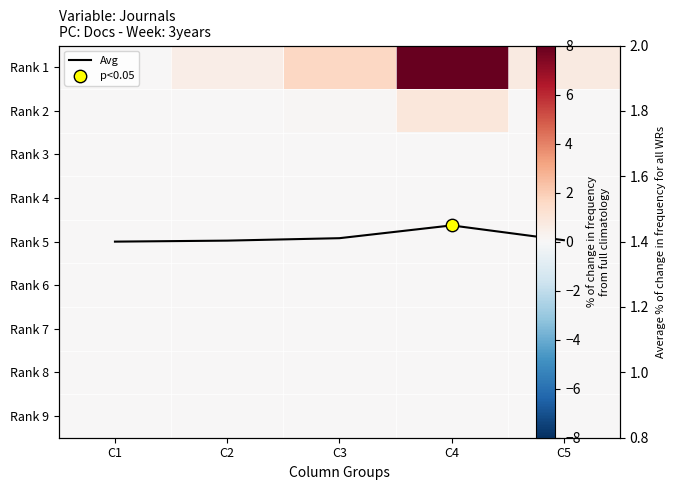

What is the difference between the second highest and minimum values in the Rank 2 series?

0.1